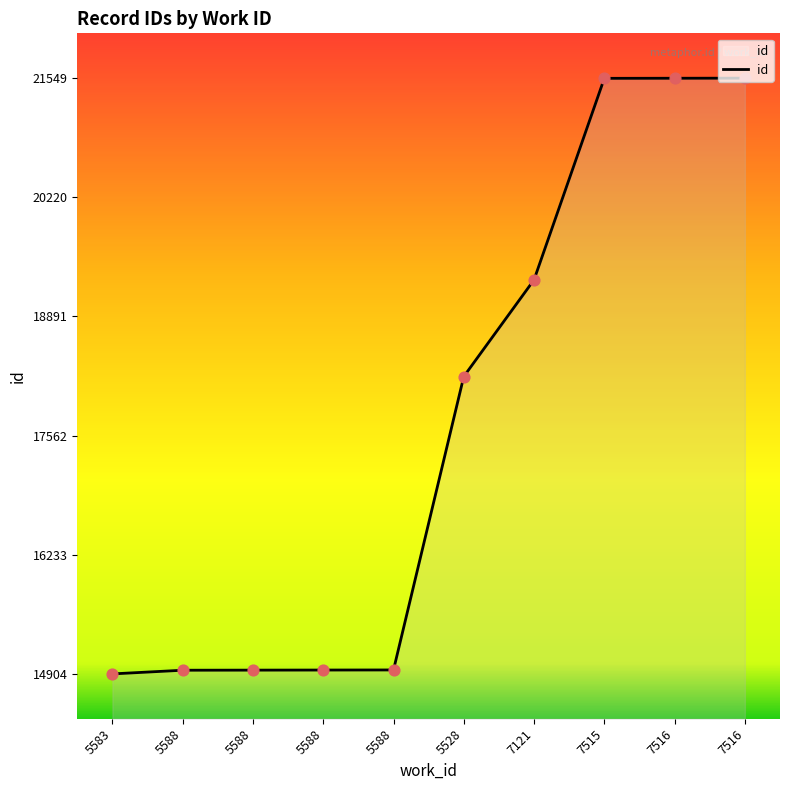

Between 5588 and 7515, which is larger?

7515